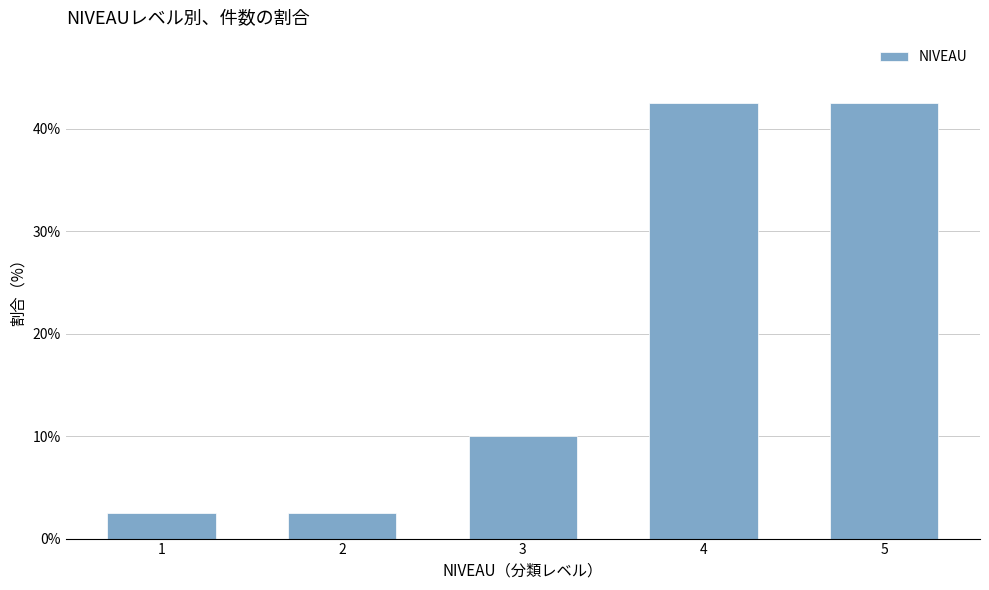

Reading left to right, what are all the values shown in this chart?

2.5	2.5	10.0	42.5	42.5